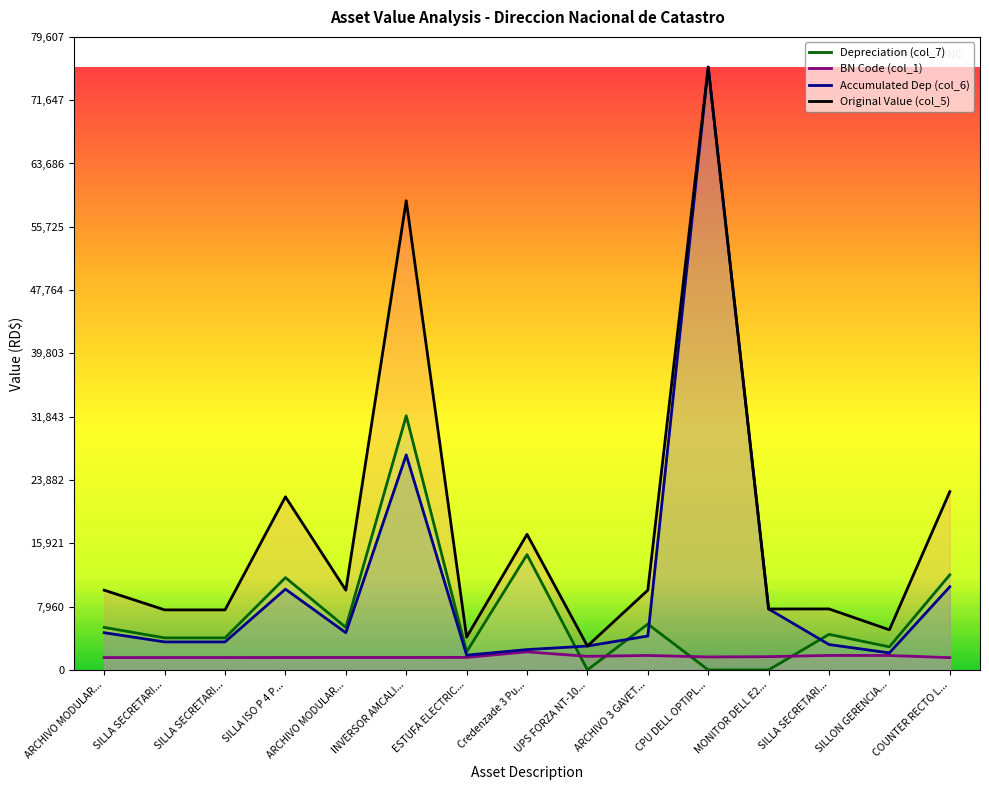

The Depreciation (col_7) series shows 1327.1 at ARCHIVO MODULAR.... True or false?

False